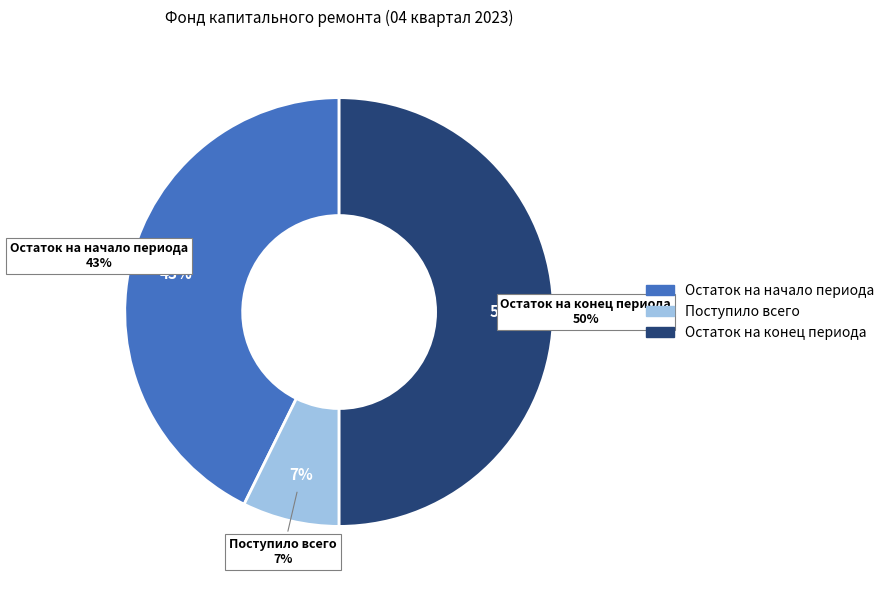

Is Использовано the majority of the pie?

No